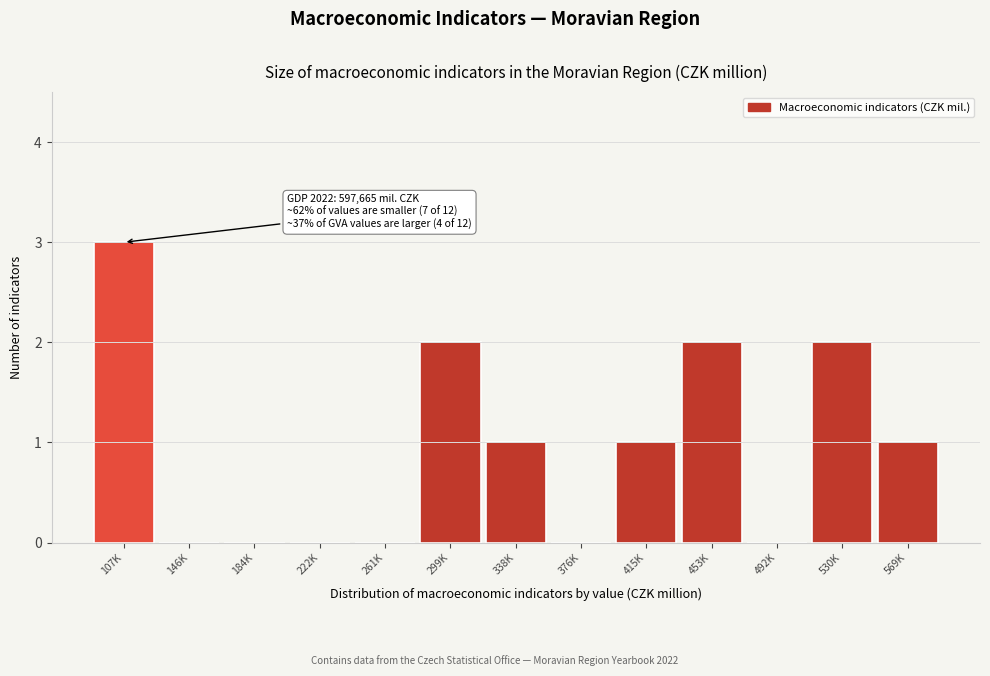

Reading right to left, list all the values displayed in this chart.

569K=1	530K=2	492K=0	453K=2	415K=1	376K=0	338K=1	299K=2	261K=0	222K=0	184K=0	146K=0	107K=3